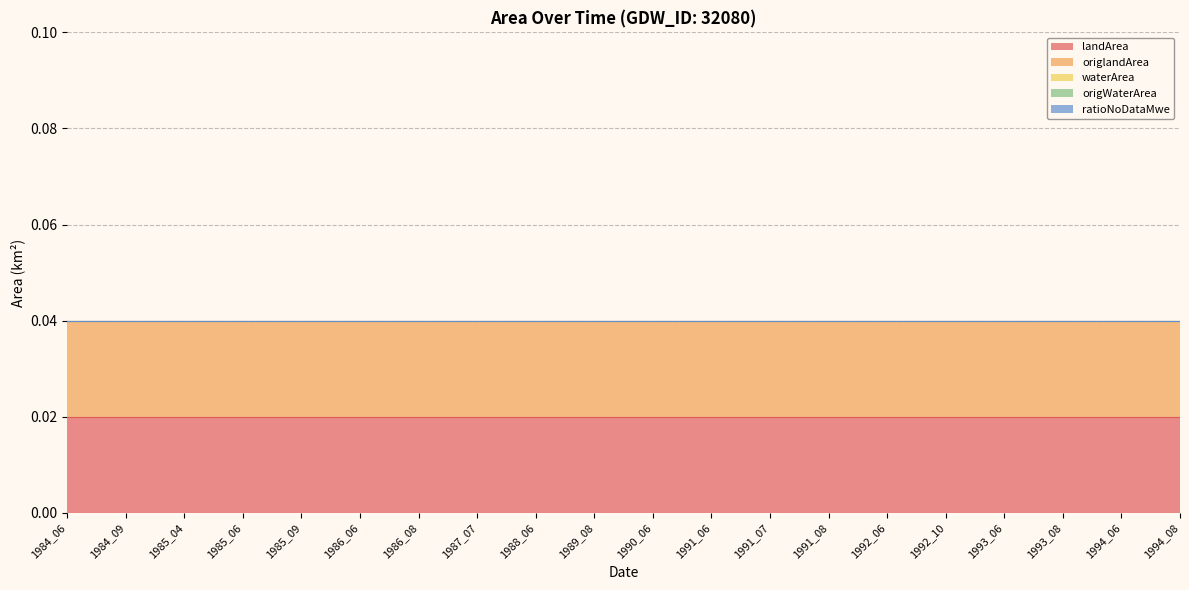

Which category has the highest value in the origlandArea series?

1984_06